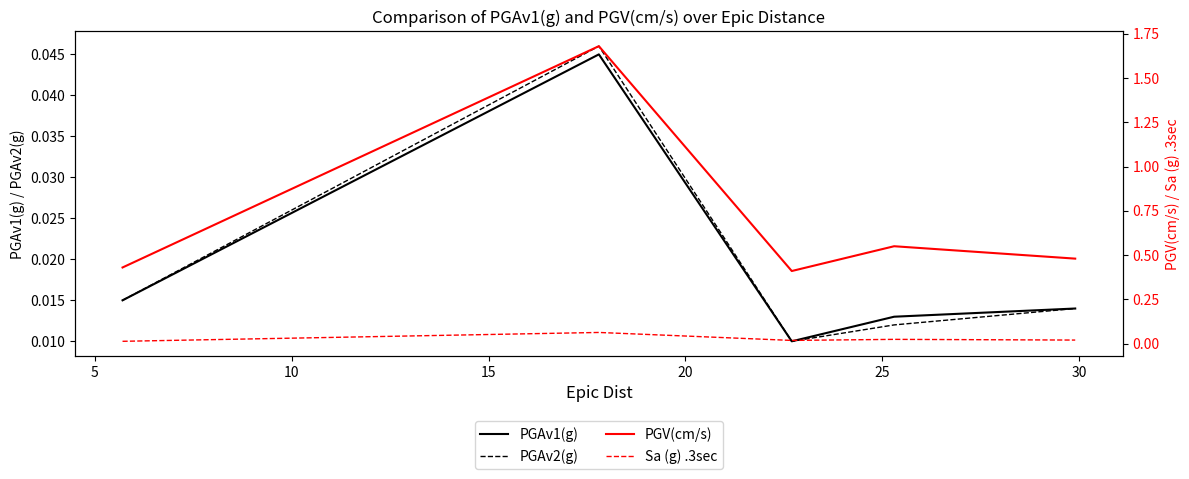

What is the spread (max minus min) of values at 20?

0.5